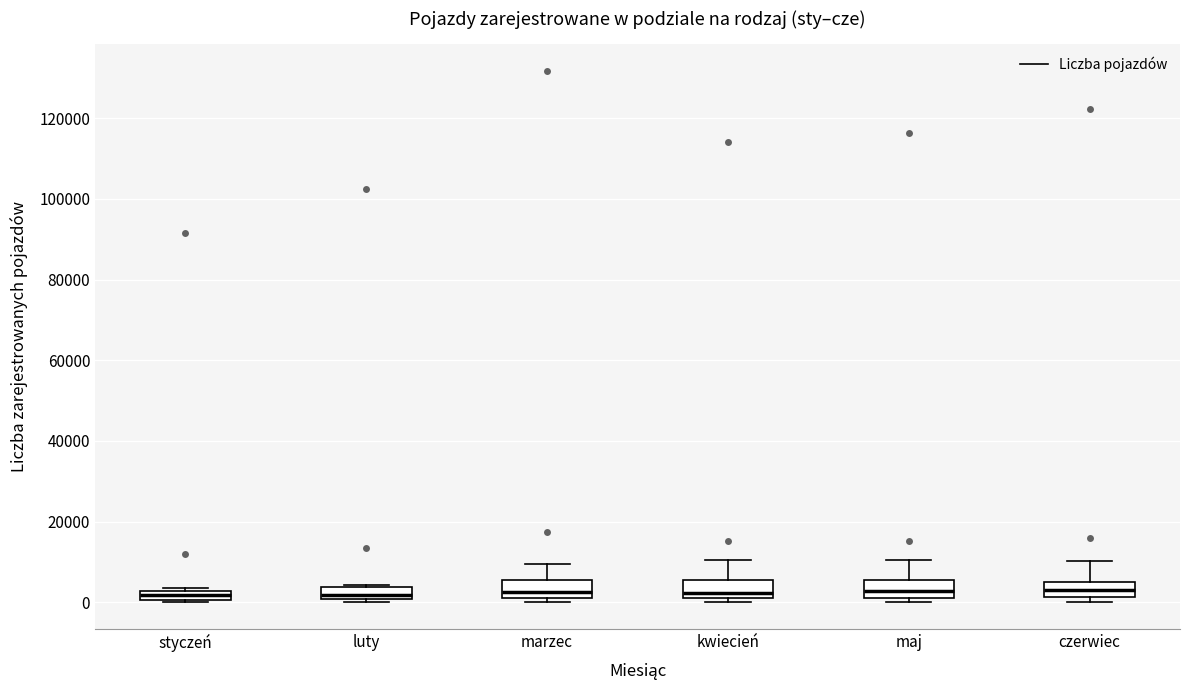

Where is the upper edge of the box for kwiecień on the y-axis? The values are not printed on the chart, so give them approximately, as read against the axis.

6000